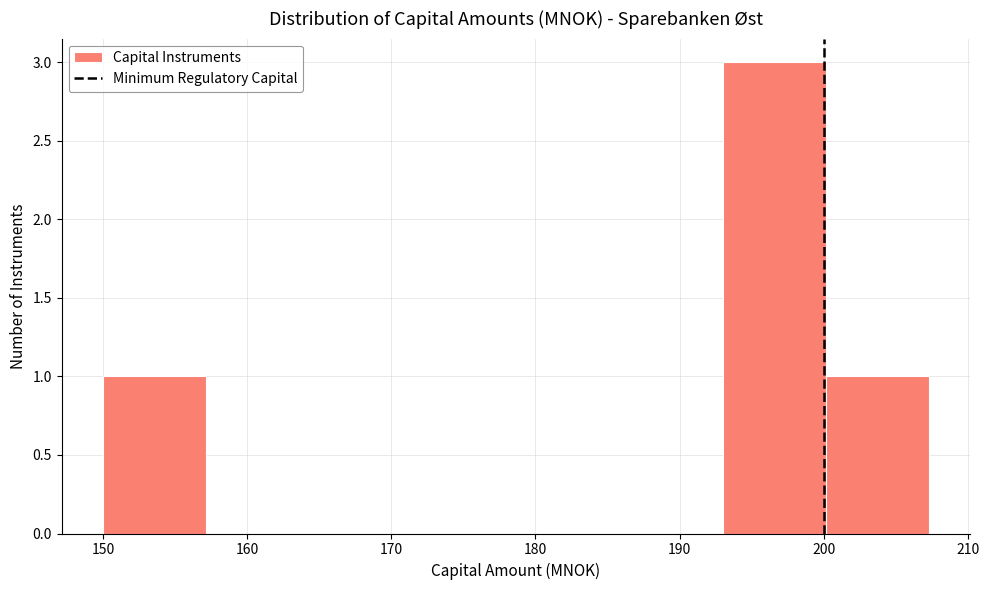

How tall is the bar that spans 193 to 200 on the x-axis? Neither the bar edges nor the heights are printed on the chart, so give them approximately, as read against the axes.

3